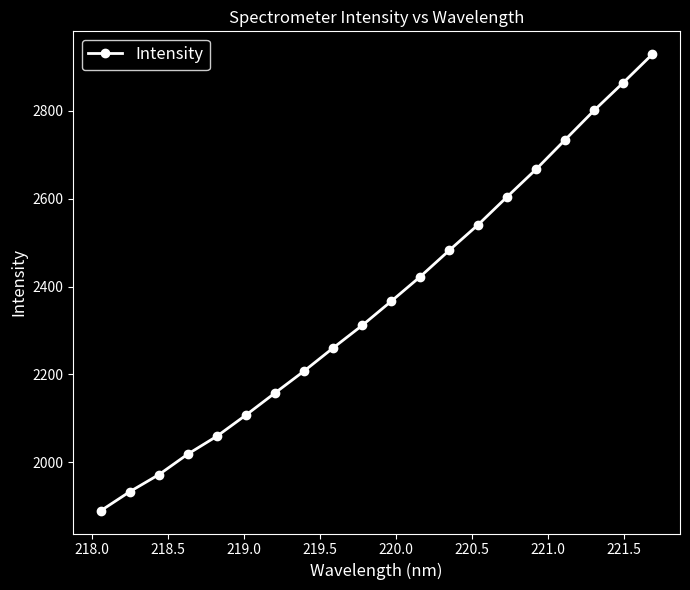

What is the value of the 15th point from the left?

2604.7